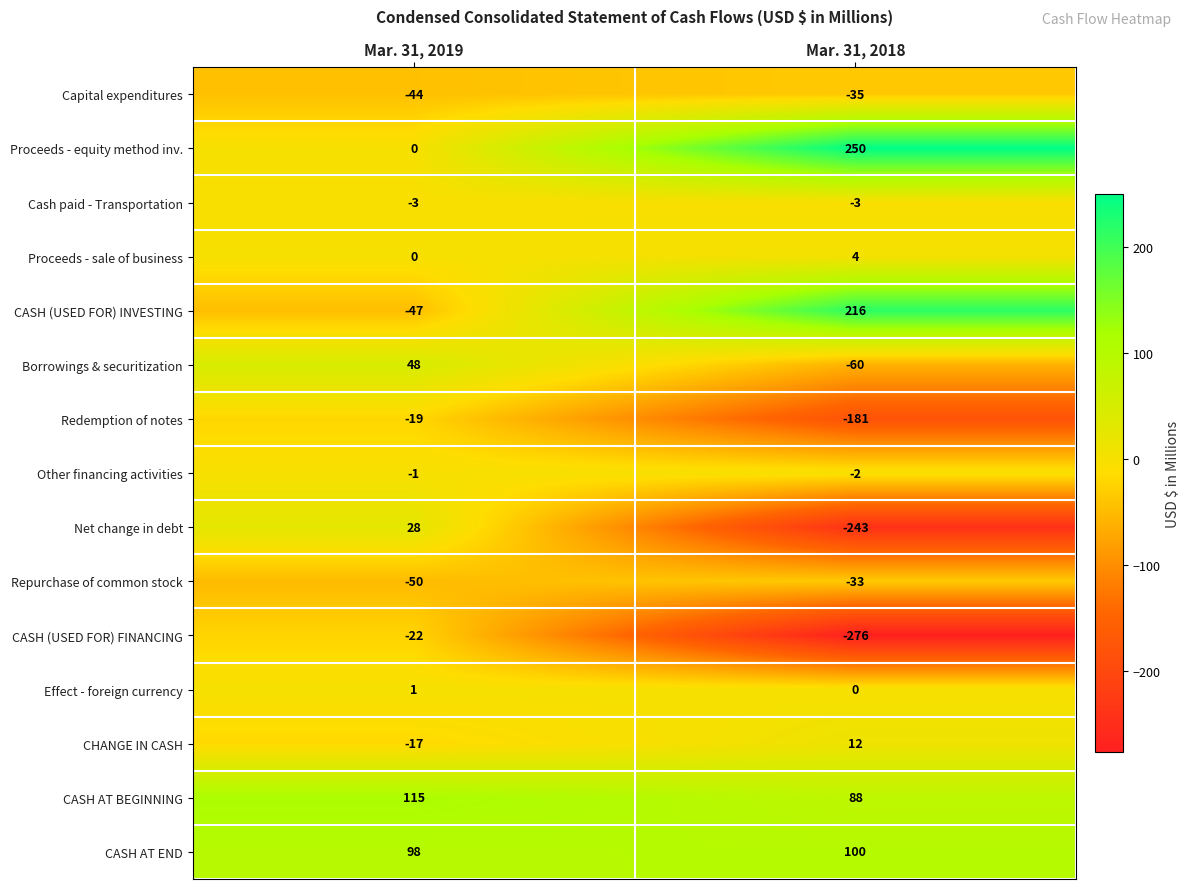

Which series has the largest range (max minus min)?

Net change in debt